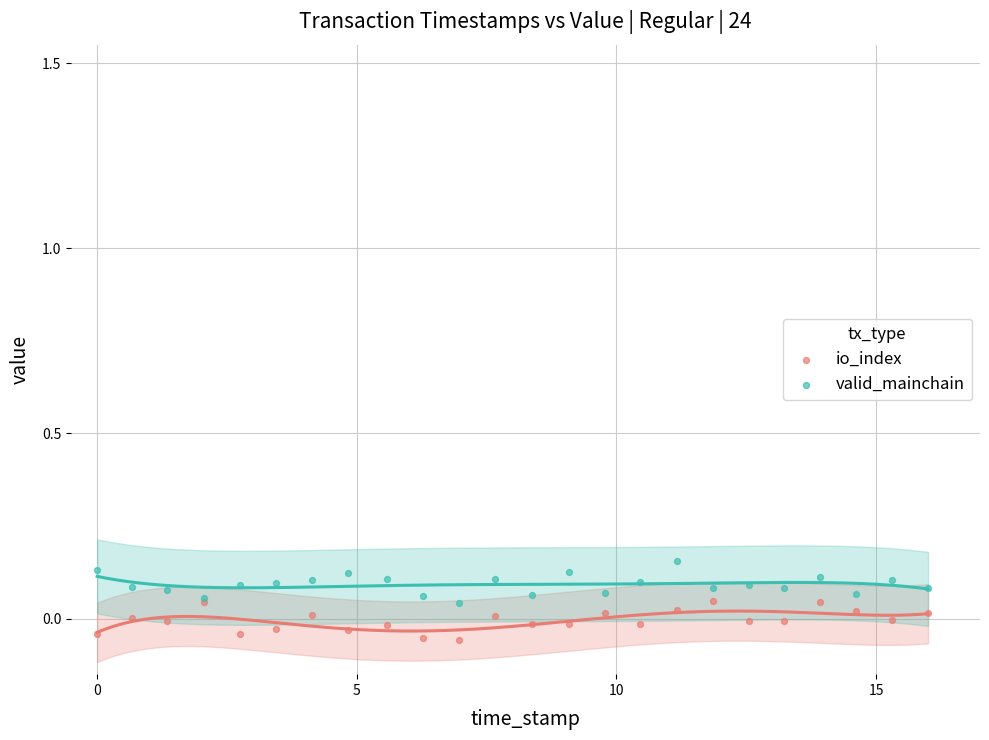

What are all the series names shown in the legend?

io_index, valid_mainchain